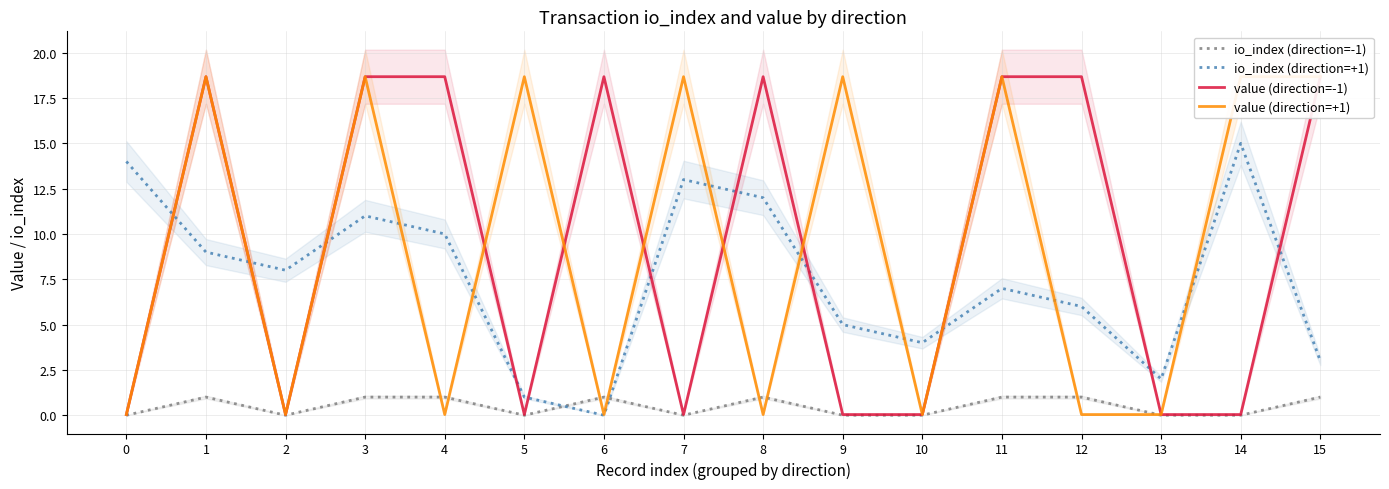

In io_index (direction=+1), how many points are higher than both neighbors (excluding endpoints)?

4